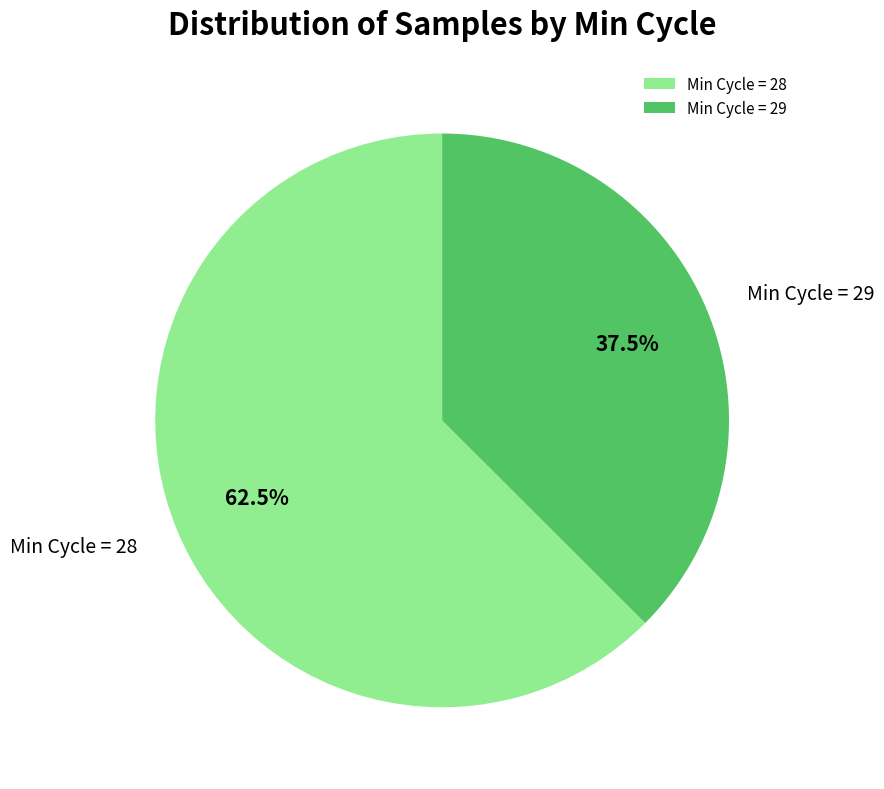

Combined, do Min Cycle = 29 and Min Cycle = 28 account for over 50%?

Yes